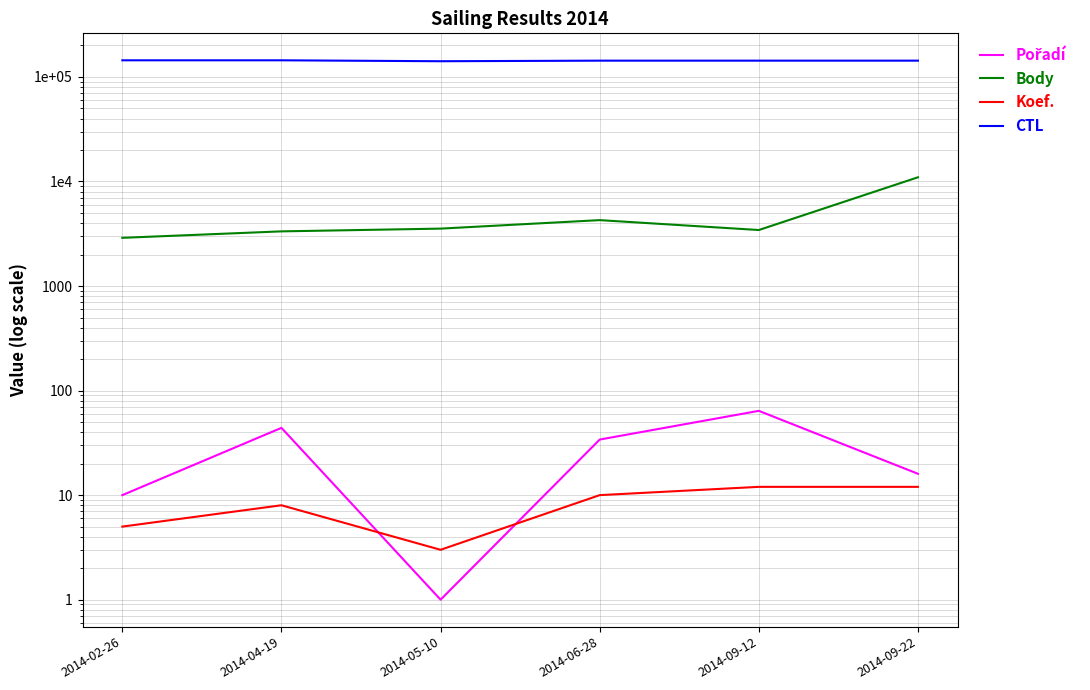

The Body series shows 10967 at 2014-09-22. True or false?

True